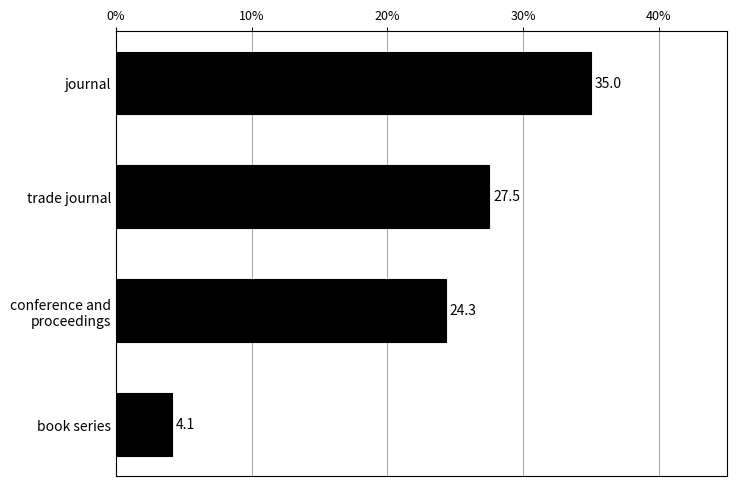

Reading top to bottom, extract all data points from this chart.

35.0	27.5	24.3	4.1